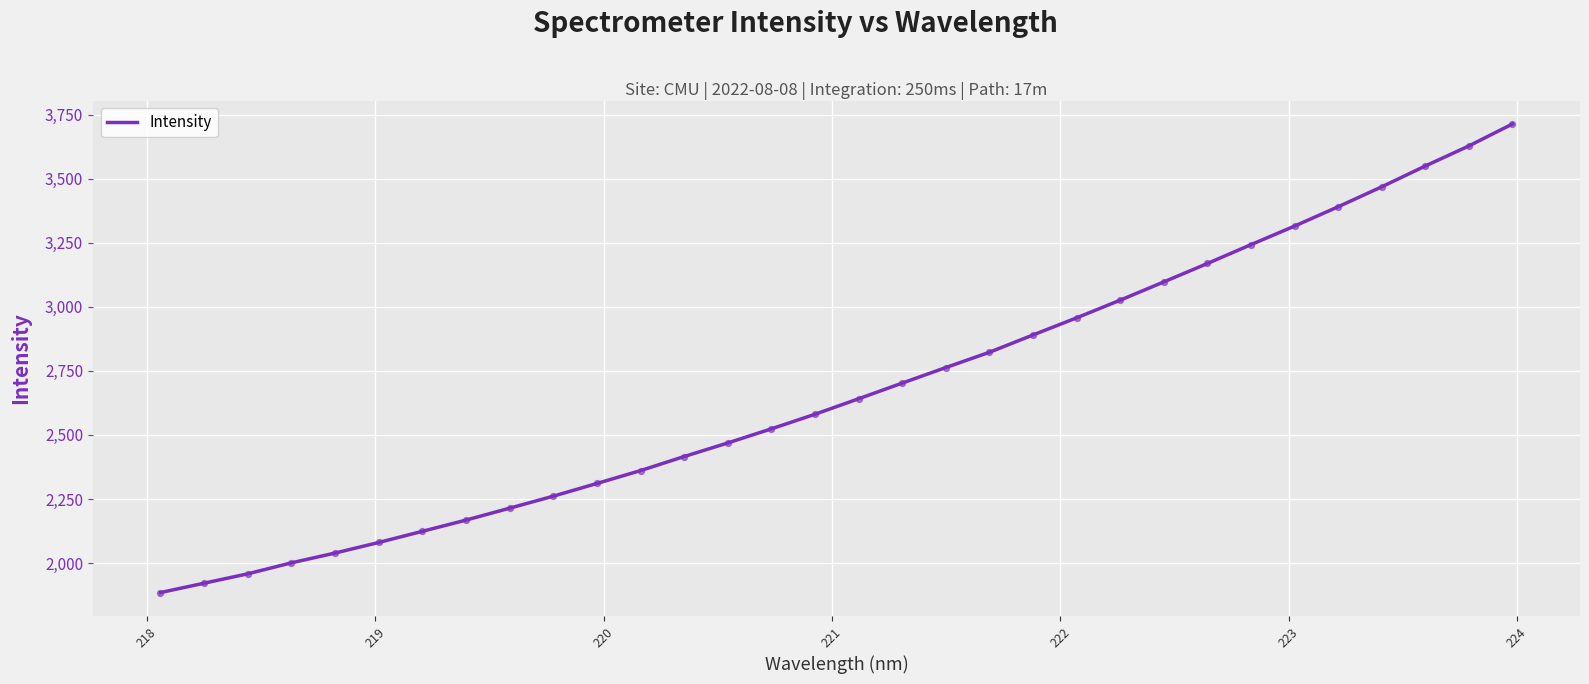

What is the maximum value shown in the chart?

3713.2